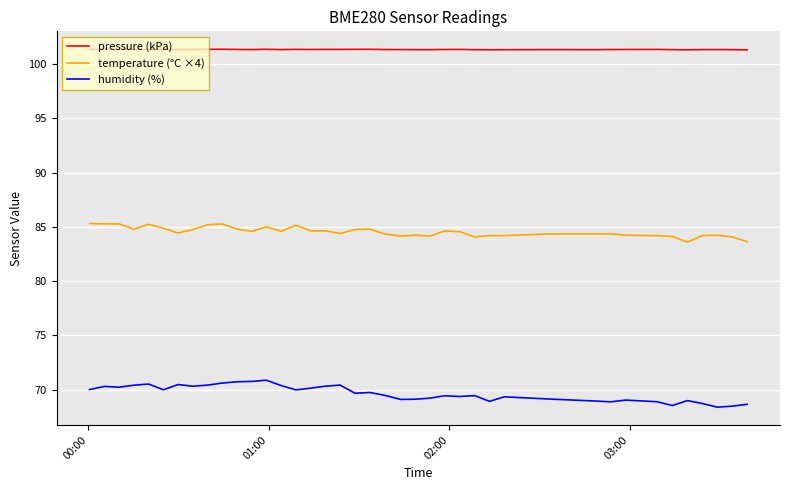

What is the minimum value shown in the chart?

68.4